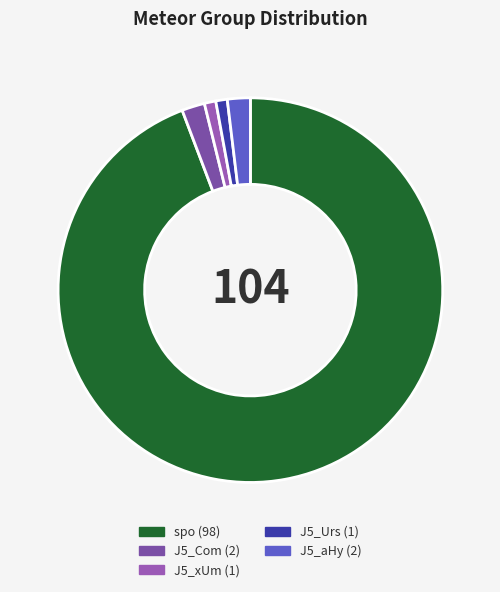

What is the majority slice?

spo